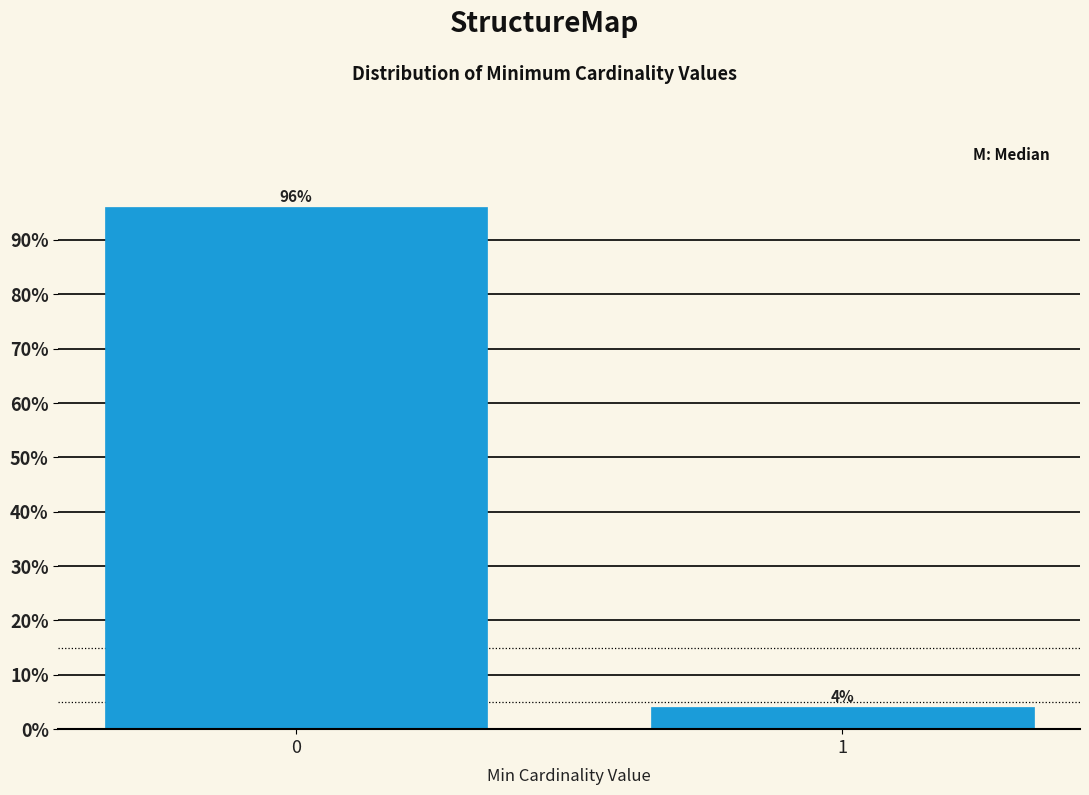

Reading left to right, list all the values displayed in this chart.

0=96	1=4